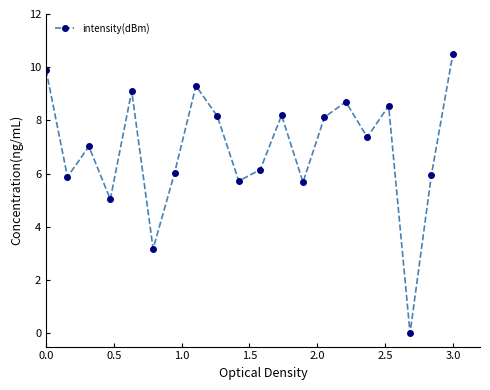

What is the maximum value shown in the chart?

10.5